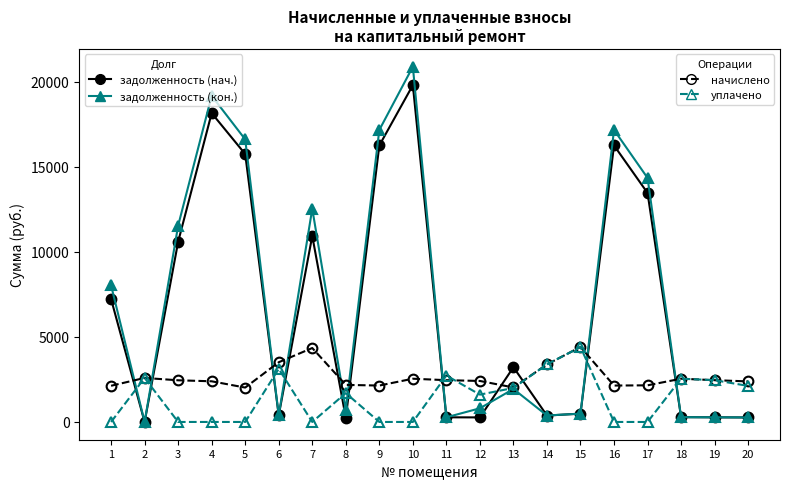

What is the greatest value displayed?

20893.2